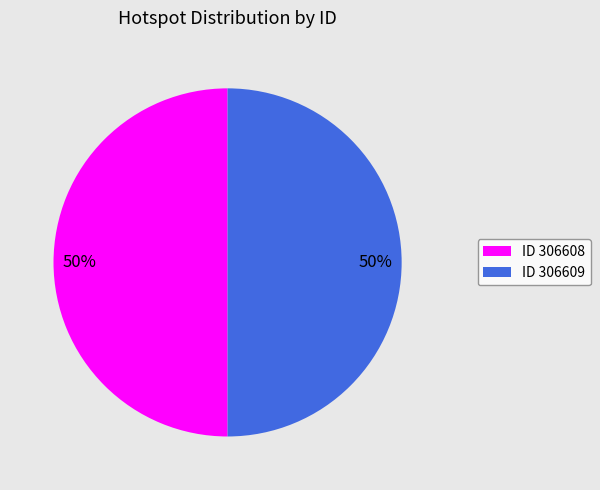

Is it true that ID 306608 is 64% of the pie?

False